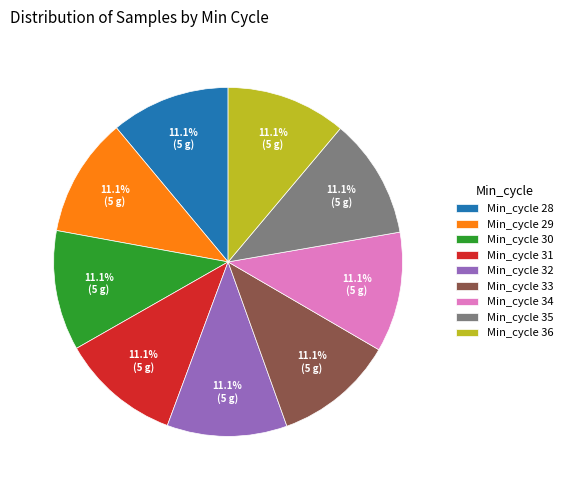

Is the sum of Min_cycle 31 and Min_cycle 34 greater than half?

No